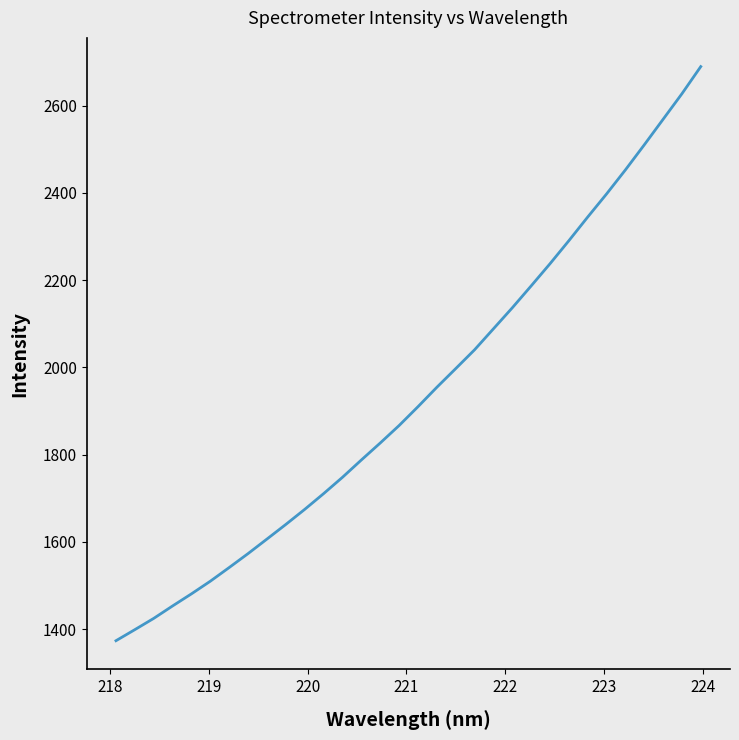

Reading left to right, extract all data points from this chart.

1373.8	1399.2	1425.0	1453.5	1481.3	1510.3	1541.6	1573.6	1606.9	1640.4	1674.9	1710.9	1748.3	1788.0	1826.9	1866.9	1910.0	1954.5	1997.2	2040.3	2088.4	2136.5	2186.7	2237.5	2290.2	2344.5	2397.4	2452.4	2509.8	2568.3	2626.9	2689.1